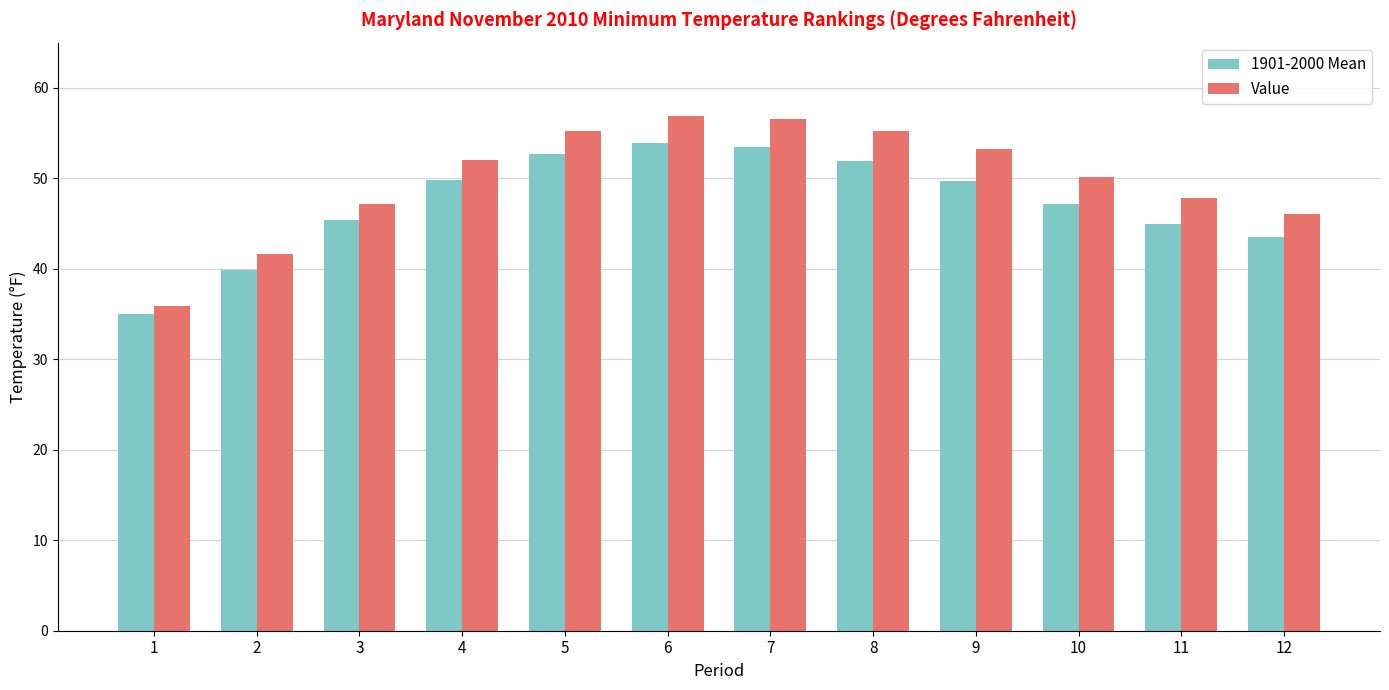

True or false: Value has a value of 53.2 at 9.

True